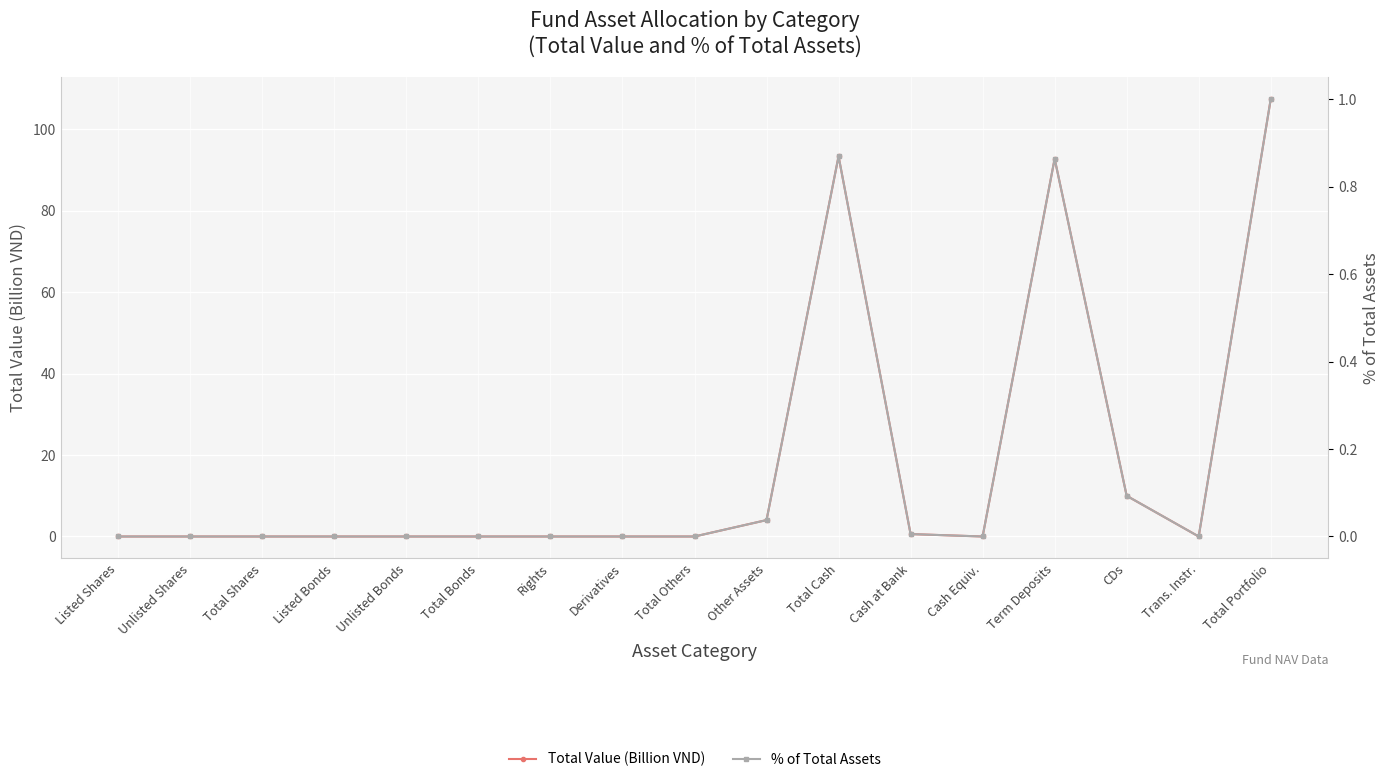

Is this an area chart (filled region under the line)?

No